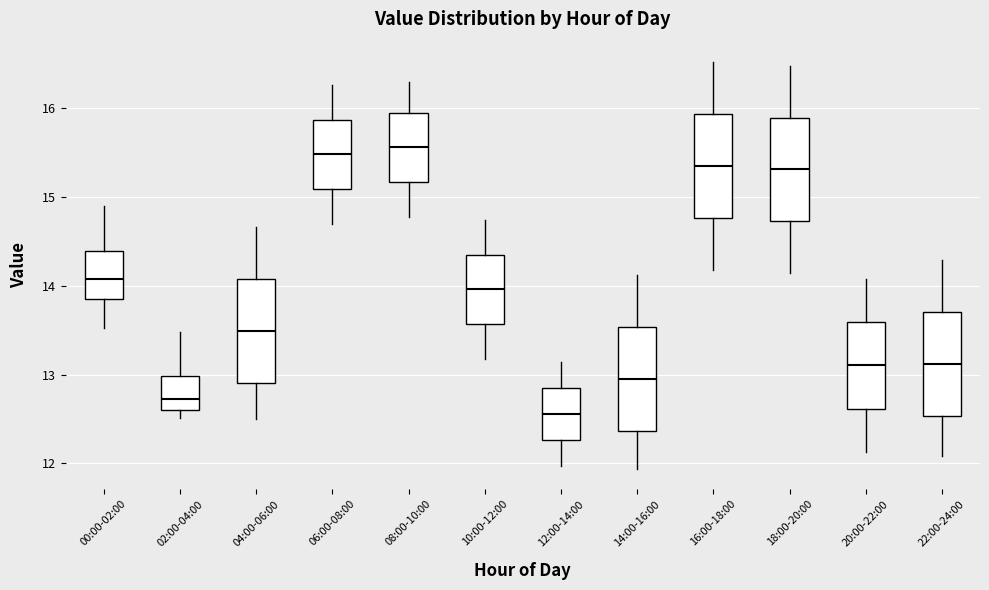

Where does the median line of the box for 06:00-08:00 sit on the y-axis? The values are not printed on the chart, so give them approximately, as read against the axis.

15.5